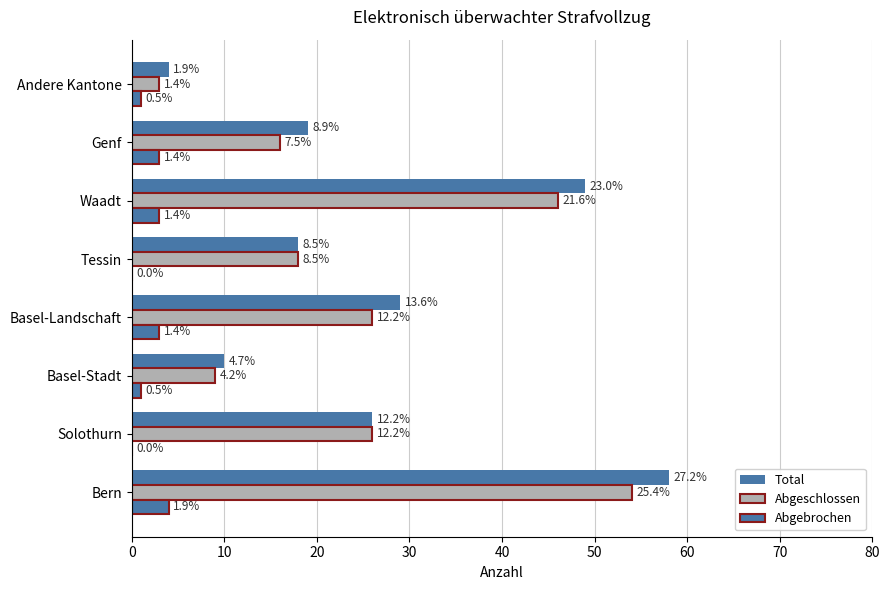

List the series in order of their peak value, lowest first.

Abgebrochen, Abgeschlossen, Total